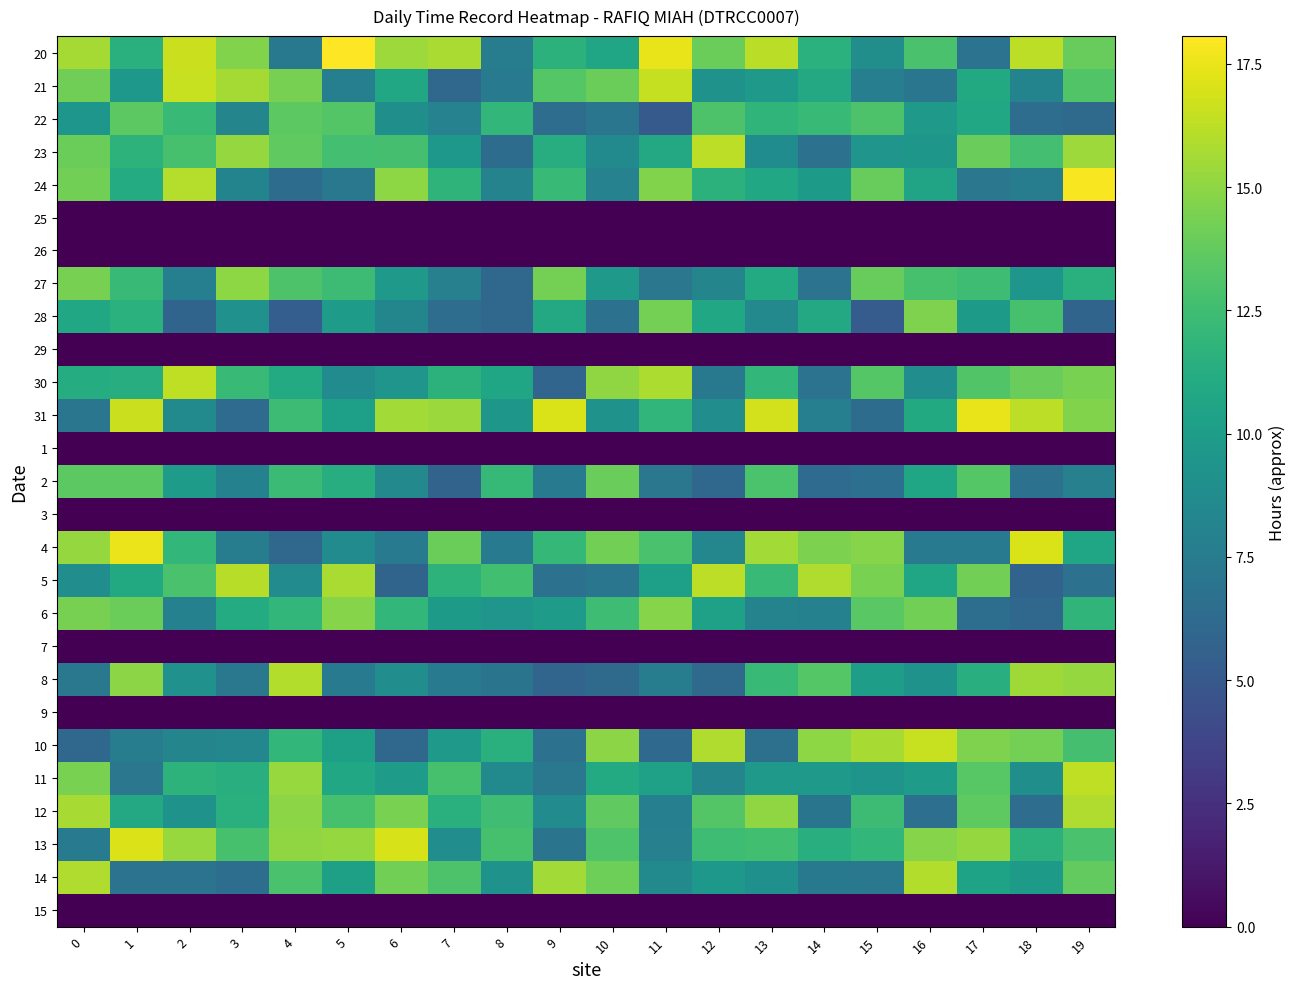

Reading right to left, list all the values displayed in this chart.

20: 19=13.9	18=16.3	17=6.9	16=12.9	15=8.9	14=11.5	13=16.2	12=14.0	11=17.5	10=10.7	9=11.6	8=7.7	7=15.7	6=15.4	5=18.1	4=7.3	3=14.7	2=16.6	1=11.5	0=15.6
21: 19=13.1	18=8.2	17=11.0	16=7.1	15=7.7	14=10.9	13=9.8	12=9.3	11=16.5	10=14.0	9=13.3	8=7.3	7=6.1	6=10.9	5=7.8	4=14.4	3=15.6	2=16.5	1=9.6	0=14.1
22: 19=6.2	18=6.5	17=10.8	16=9.7	15=13.0	14=12.2	13=11.8	12=13.0	11=5.1	10=7.1	9=6.5	8=12.0	7=8.0	6=9.0	5=13.2	4=13.5	3=8.2	2=12.2	1=13.5	0=9.5
23: 19=15.4	18=12.7	17=14.0	16=9.5	15=9.4	14=6.7	13=8.8	12=16.3	11=10.9	10=8.6	9=11.2	8=6.4	7=9.7	6=12.7	5=12.7	4=13.6	3=15.2	2=12.8	1=11.7	0=14.0
24: 19=17.9	18=7.6	17=7.2	16=10.5	15=13.8	14=9.8	13=10.8	12=11.6	11=14.6	10=8.0	9=12.3	8=8.1	7=11.8	6=15.0	5=7.2	4=6.4	3=8.2	2=16.1	1=11.1	0=14.3
25: 19=0.0	18=0.0	17=0.0	16=0.0	15=0.0	14=0.0	13=0.0	12=0.0	11=0.0	10=0.0	9=0.0	8=0.0	7=0.0	6=0.0	5=0.0	4=0.0	3=0.0	2=0.0	1=0.0	0=0.0
26: 19=0.0	18=0.0	17=0.0	16=0.0	15=0.0	14=0.0	13=0.0	12=0.0	11=0.0	10=0.0	9=0.0	8=0.0	7=0.0	6=0.0	5=0.0	4=0.0	3=0.0	2=0.0	1=0.0	0=0.0
27: 19=11.5	18=9.5	17=12.4	16=12.8	15=13.8	14=6.9	13=11.0	12=8.2	11=7.2	10=9.7	9=14.3	8=6.1	7=7.9	6=9.7	5=12.4	4=13.0	3=15.0	2=7.8	1=12.2	0=14.4
28: 19=5.8	18=12.8	17=9.8	16=14.6	15=5.2	14=10.9	13=8.5	12=10.8	11=14.3	10=6.7	9=10.9	8=6.0	7=6.5	6=8.3	5=9.9	4=5.4	3=9.2	2=5.9	1=11.5	0=10.9
29: 19=0.0	18=0.0	17=0.0	16=0.0	15=0.0	14=0.0	13=0.0	12=0.0	11=0.0	10=0.0	9=0.0	8=0.0	7=0.0	6=0.0	5=0.0	4=0.0	3=0.0	2=0.0	1=0.0	0=0.0
30: 19=14.4	18=13.9	17=13.2	16=8.9	15=13.3	14=6.9	13=12.0	12=7.3	11=15.9	10=15.1	9=5.9	8=10.7	7=11.6	6=9.4	5=8.7	4=11.1	3=12.2	2=16.3	1=11.3	0=11.2
31: 19=14.6	18=16.3	17=17.5	16=10.9	15=6.4	14=7.8	13=16.8	12=8.9	11=11.9	10=9.3	9=17.0	8=9.6	7=15.3	6=15.6	5=10.2	4=12.4	3=6.3	2=8.6	1=16.6	0=7.1
1: 19=0.0	18=0.0	17=0.0	16=0.0	15=0.0	14=0.0	13=0.0	12=0.0	11=0.0	10=0.0	9=0.0	8=0.0	7=0.0	6=0.0	5=0.0	4=0.0	3=0.0	2=0.0	1=0.0	0=0.0
2: 19=7.9	18=6.8	17=13.3	16=10.7	15=6.6	14=6.3	13=12.9	12=6.0	11=7.2	10=13.9	9=7.4	8=12.1	7=5.8	6=8.5	5=11.3	4=12.3	3=7.9	2=9.9	1=13.5	0=13.5
3: 19=0.0	18=0.0	17=0.0	16=0.0	15=0.0	14=0.0	13=0.0	12=0.0	11=0.0	10=0.0	9=0.0	8=0.0	7=0.0	6=0.0	5=0.0	4=0.0	3=0.0	2=0.0	1=0.0	0=0.0
4: 19=10.7	18=17.0	17=7.4	16=7.5	15=14.8	14=14.5	13=15.5	12=8.3	11=12.9	10=14.2	9=12.0	8=7.4	7=14.0	6=7.5	5=8.7	4=6.1	3=7.7	2=11.9	1=17.5	0=15.2
5: 19=6.7	18=5.7	17=14.2	16=10.7	15=14.5	14=15.9	13=12.1	12=16.2	11=10.2	10=7.1	9=6.7	8=12.6	7=11.7	6=5.8	5=15.8	4=8.7	3=16.1	2=12.9	1=11.0	0=8.9
6: 19=11.8	18=6.1	17=6.5	16=14.2	15=13.5	14=8.0	13=8.1	12=10.3	11=14.8	10=12.5	9=10.0	8=9.4	7=9.9	6=11.9	5=14.8	4=12.0	3=11.1	2=7.9	1=14.0	0=14.4
7: 19=0.0	18=0.0	17=0.0	16=0.0	15=0.0	14=0.0	13=0.0	12=0.0	11=0.0	10=0.0	9=0.0	8=0.0	7=0.0	6=0.0	5=0.0	4=0.0	3=0.0	2=0.0	1=0.0	0=0.0
8: 19=15.2	18=15.5	17=11.3	16=9.2	15=10.0	14=13.3	13=12.3	12=6.2	11=7.6	10=6.2	9=5.9	8=6.9	7=7.3	6=8.8	5=7.5	4=16.0	3=7.2	2=9.1	1=14.9	0=7.3
9: 19=0.0	18=0.0	17=0.0	16=0.0	15=0.0	14=0.0	13=0.0	12=0.0	11=0.0	10=0.0	9=0.0	8=0.0	7=0.0	6=0.0	5=0.0	4=0.0	3=0.0	2=0.0	1=0.0	0=0.0
10: 19=12.8	18=14.3	17=14.5	16=16.5	15=15.7	14=15.0	13=6.7	12=15.9	11=6.2	10=14.9	9=6.7	8=11.4	7=9.8	6=6.1	5=10.2	4=12.0	3=8.4	2=8.2	1=7.6	0=6.1
11: 19=16.3	18=9.0	17=13.4	16=9.9	15=9.3	14=9.8	13=9.8	12=8.2	11=10.3	10=11.0	9=7.2	8=8.6	7=12.8	6=10.0	5=10.8	4=15.3	3=11.4	2=11.7	1=7.1	0=14.4
12: 19=15.9	18=6.5	17=13.6	16=6.6	15=12.3	14=7.0	13=15.1	12=13.2	11=7.8	10=13.7	9=8.7	8=12.6	7=11.4	6=14.5	5=12.8	4=14.9	3=11.5	2=9.2	1=10.9	0=15.7
13: 19=12.9	18=11.6	17=15.2	16=14.8	15=12.0	14=11.3	13=12.6	12=12.5	11=7.9	10=13.1	9=7.0	8=12.8	7=8.8	6=16.9	5=15.2	4=15.0	3=12.8	2=15.2	1=17.1	0=7.5
14: 19=13.7	18=9.8	17=10.4	16=16.0	15=7.2	14=7.3	13=9.1	12=9.6	11=8.6	10=14.1	9=15.6	8=9.3	7=13.0	6=14.2	5=10.2	4=12.9	3=6.5	2=6.9	1=6.9	0=15.9
15: 19=0.0	18=0.0	17=0.0	16=0.0	15=0.0	14=0.0	13=0.0	12=0.0	11=0.0	10=0.0	9=0.0	8=0.0	7=0.0	6=0.0	5=0.0	4=0.0	3=0.0	2=0.0	1=0.0	0=0.0